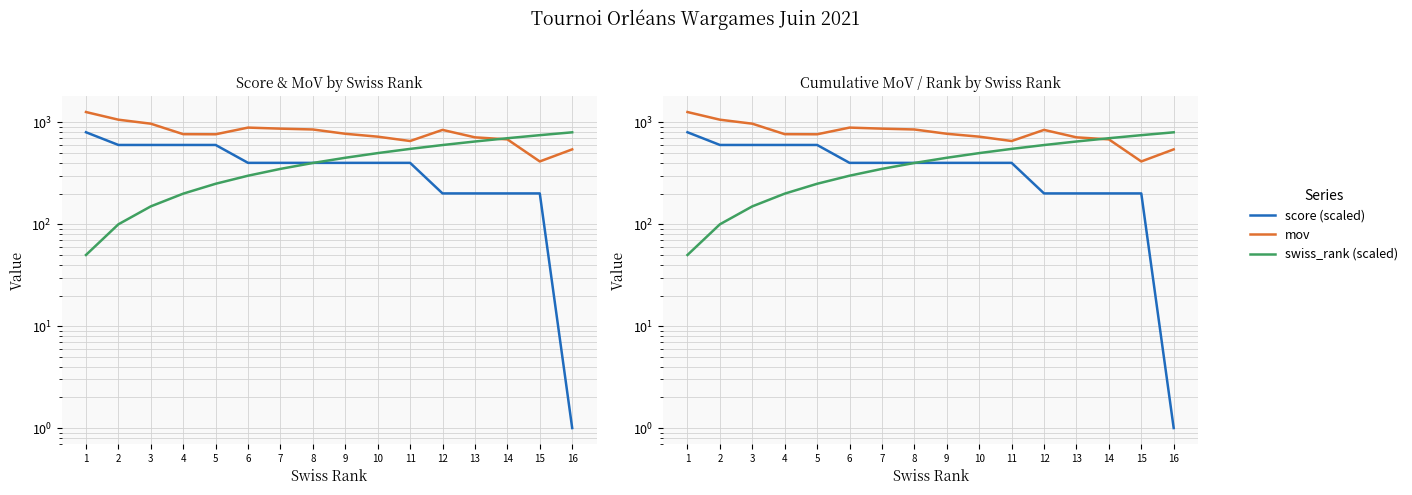

What is the total value across all series at 15?

1365